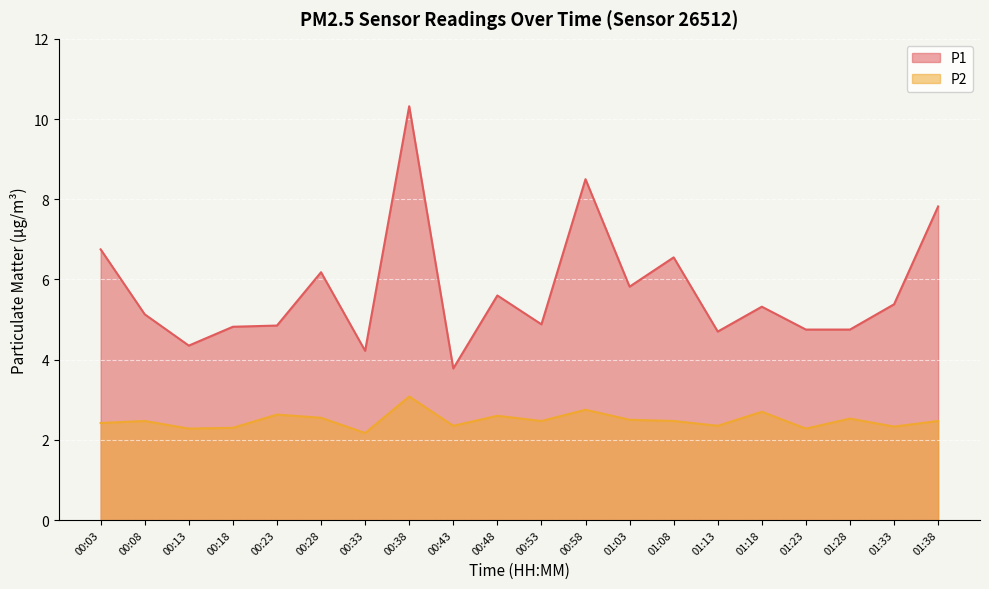

True or false: P2 and P1 cross at least once.

False